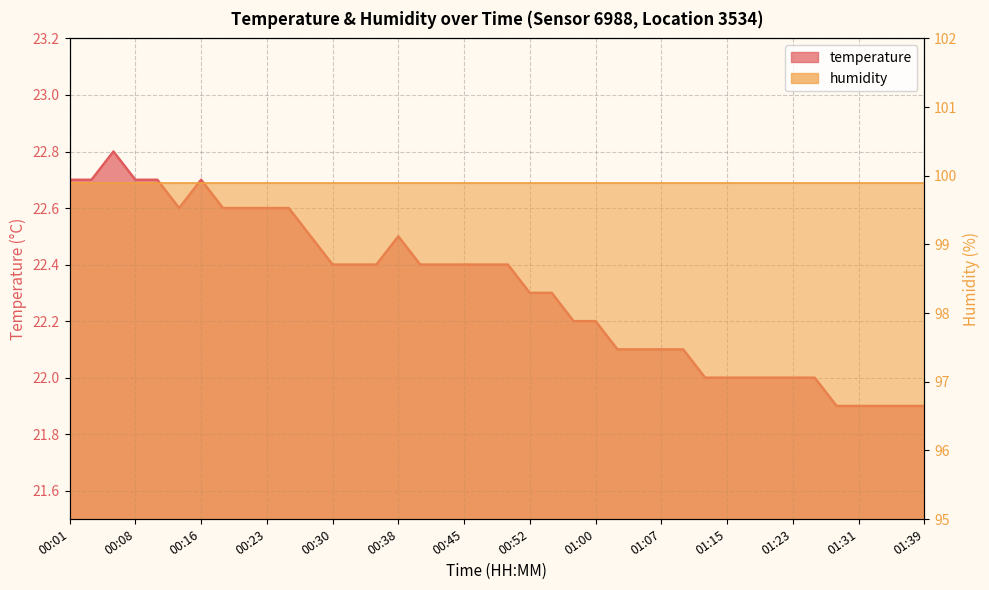

How many points are higher than both their immediate neighbors (excluding endpoints)?

3